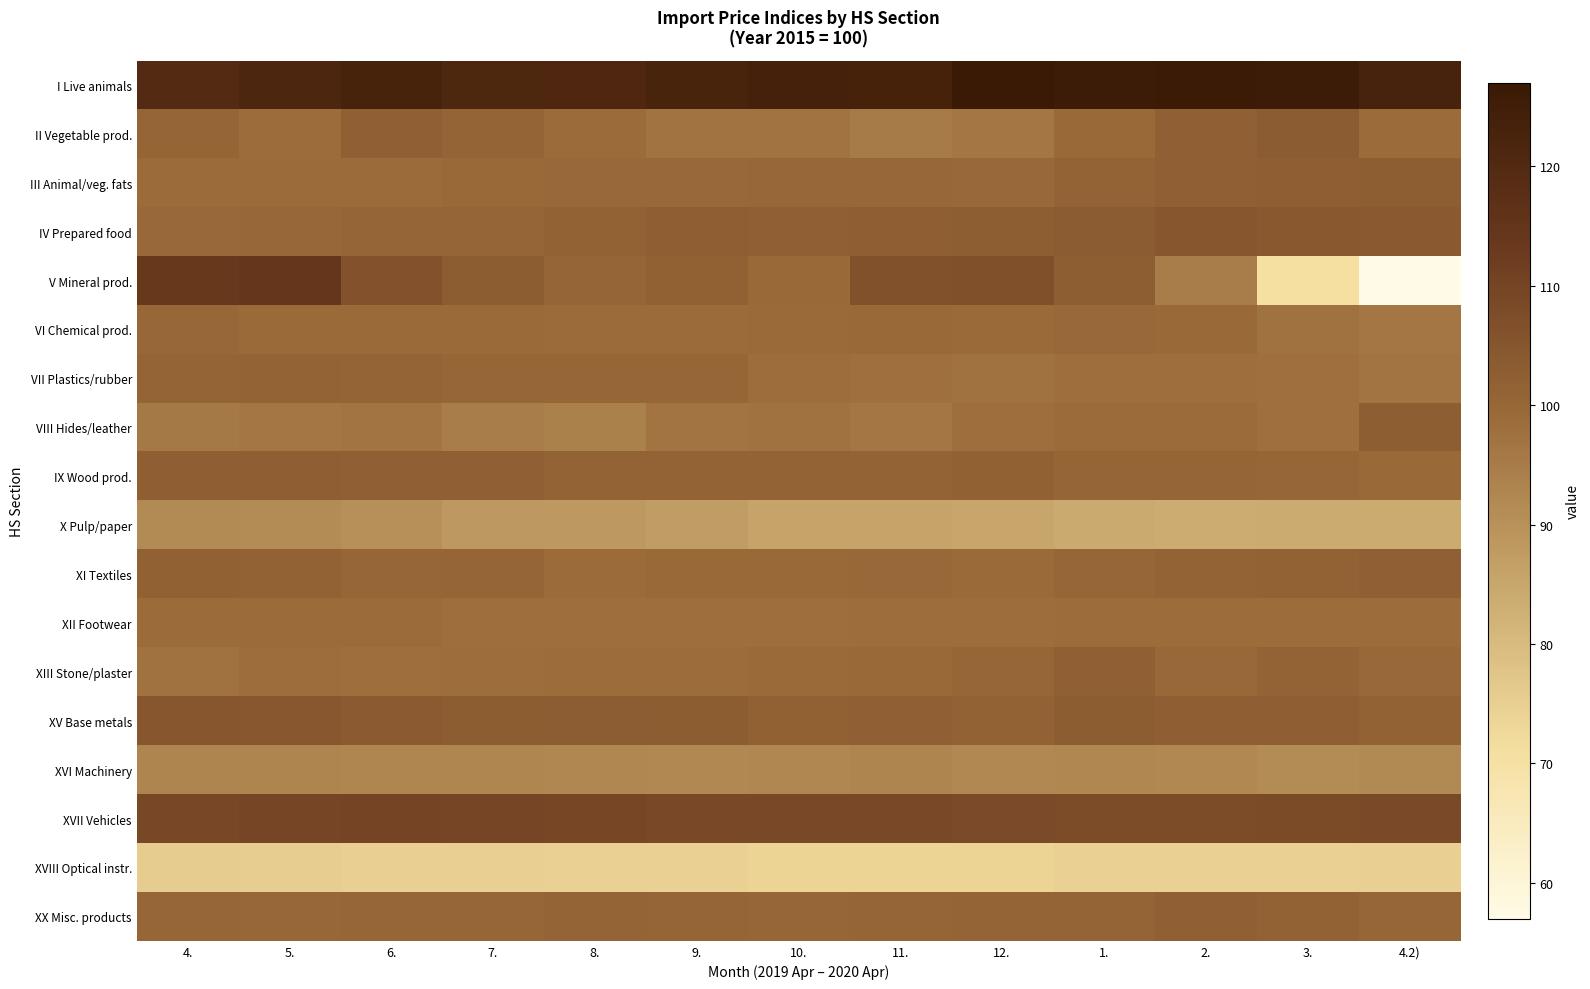

At how many categories does at least one series exceed 93?

13